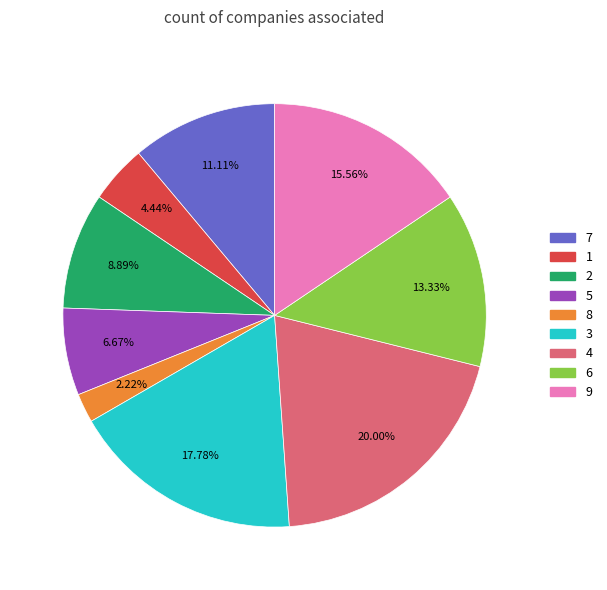

Which slice is the smallest?

8